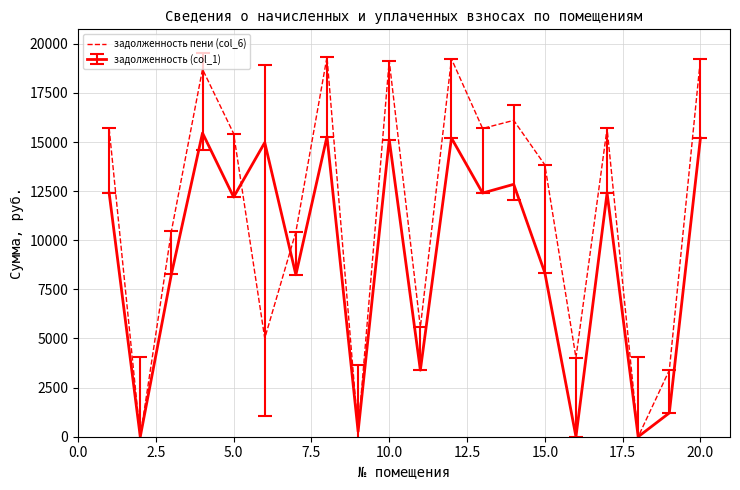

What is the maximum value for задолженность пени (col_6)?

19328.0